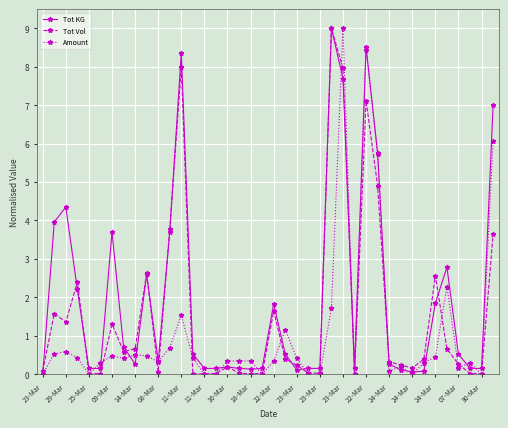

True or false: Amount has more than 2 points higher than both neighbors.

True